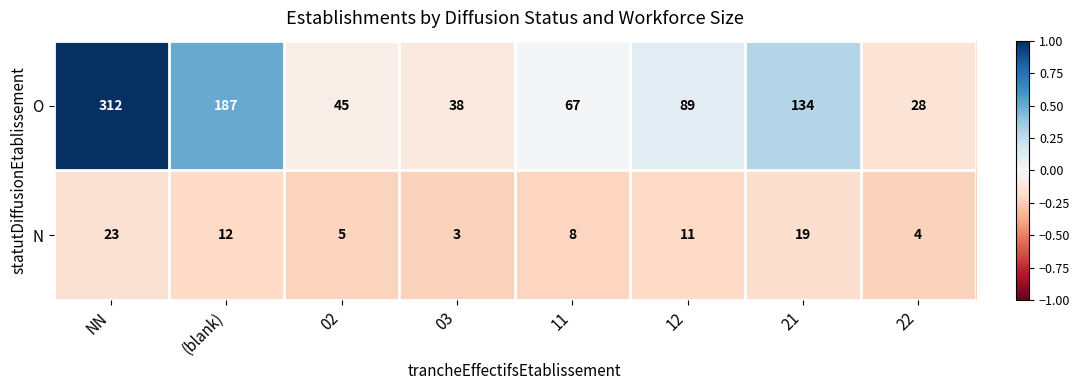

What is the total value across all series at 11?

75